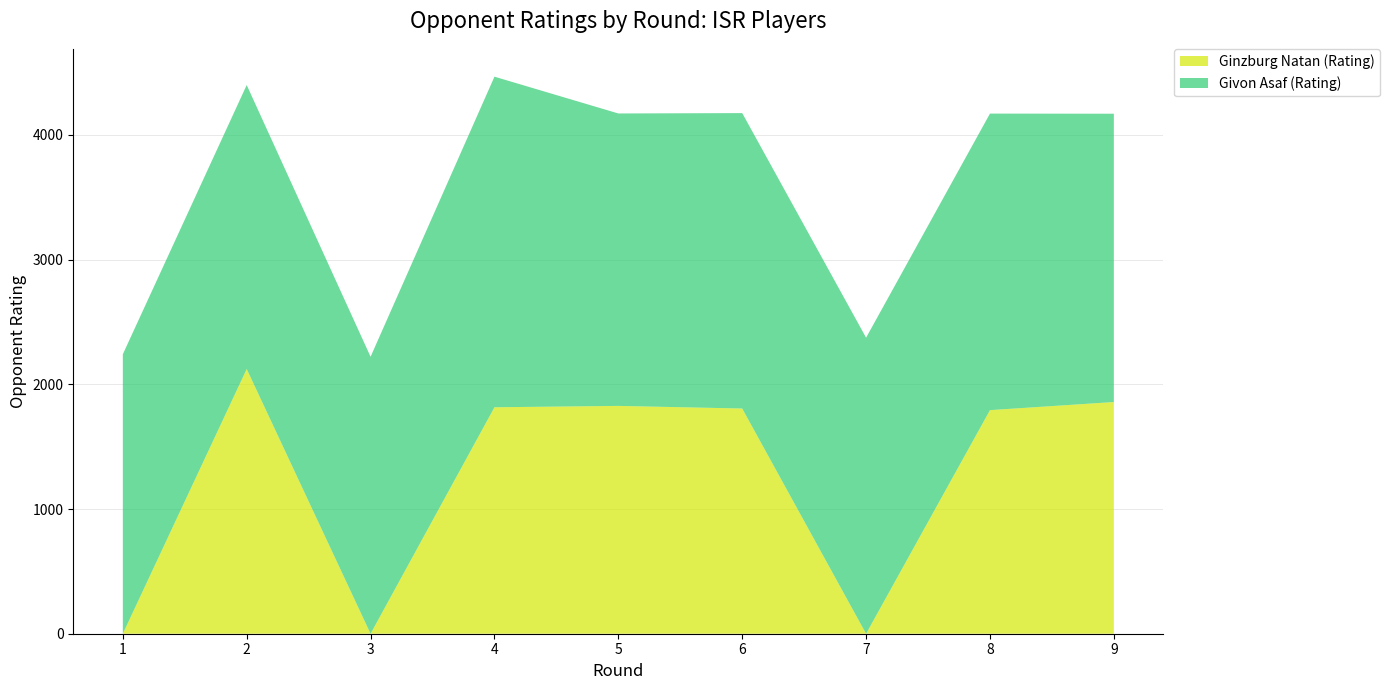

Reading left to right, transcribe all the data shown in this chart.

Ginzburg Natan (Rating): 1=0	2=2123	3=0	4=1816	5=1827	6=1806	7=0	8=1793	9=1858
Givon Asaf (Rating): 1=2241	2=2277	3=2221	4=2651	5=2345	6=2369	7=2374	8=2378	9=2312